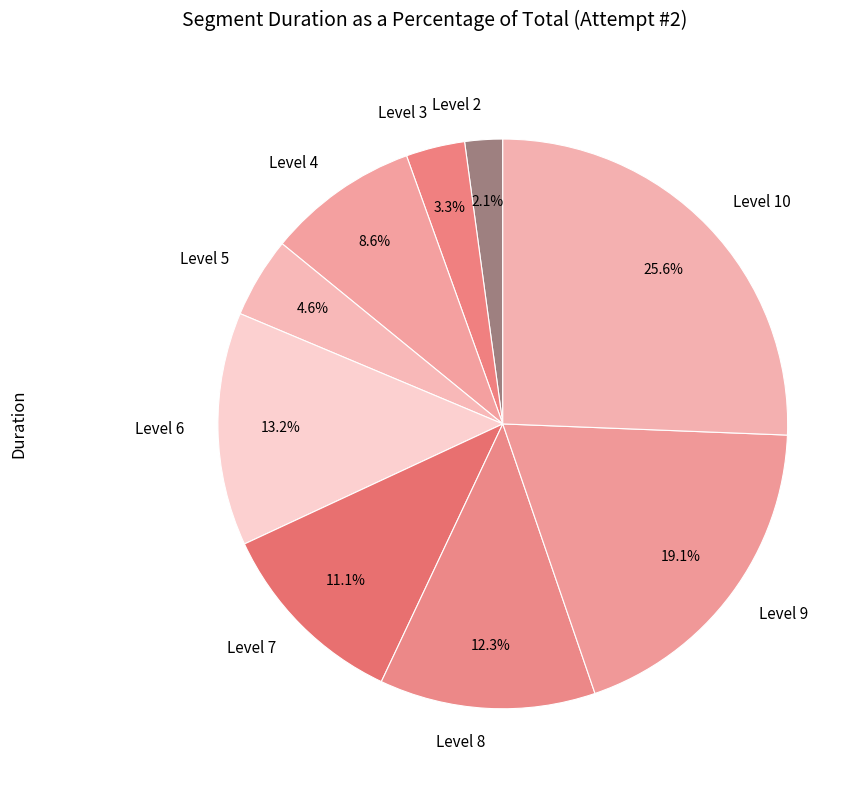

How many slices are in this pie chart?

9